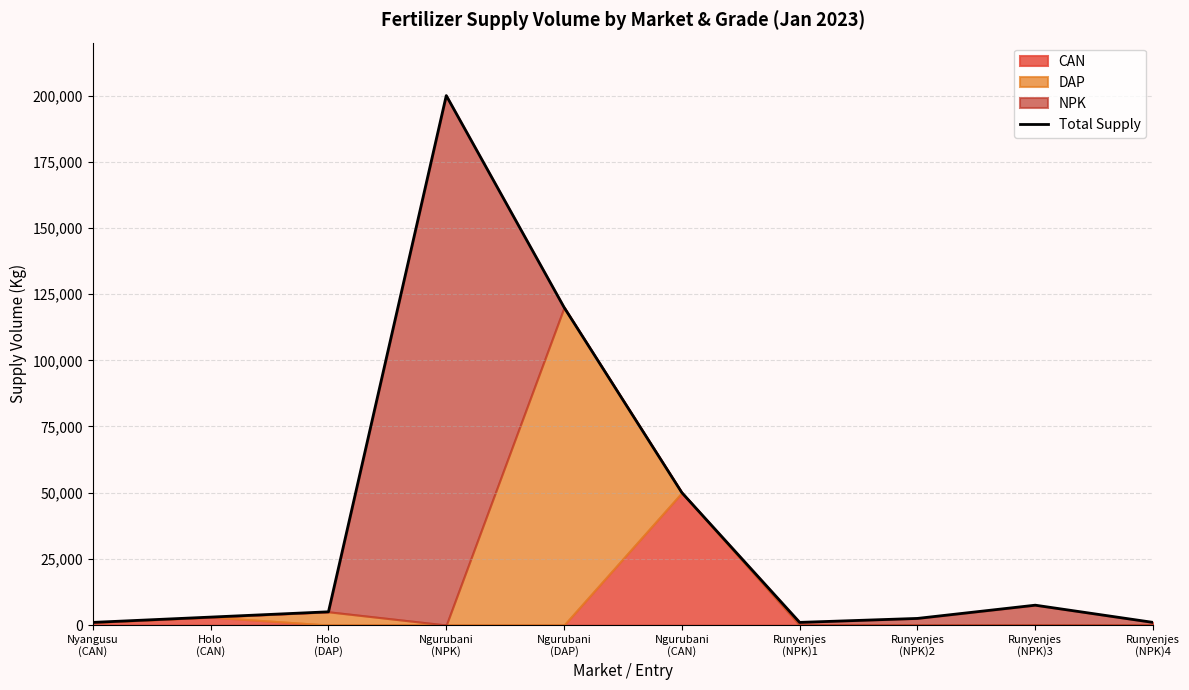

What is the average value?

39100